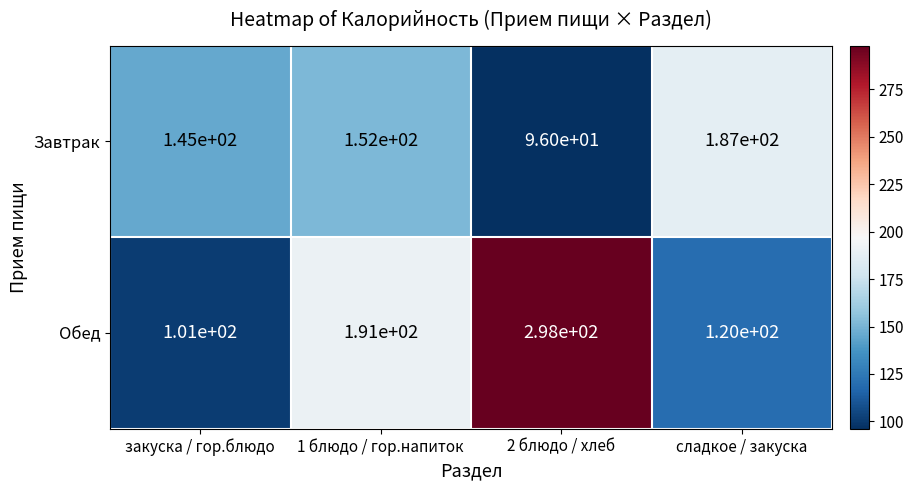

What is the average value of the Завтрак series?

145